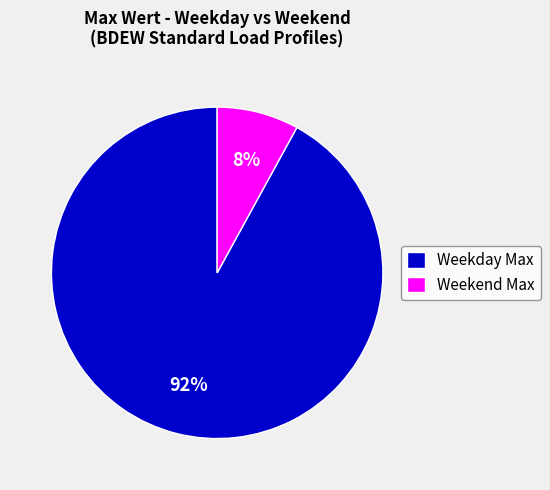

To the nearest percent, what is the difference between the Weekday Max and Weekend Max slice percentages?

84%